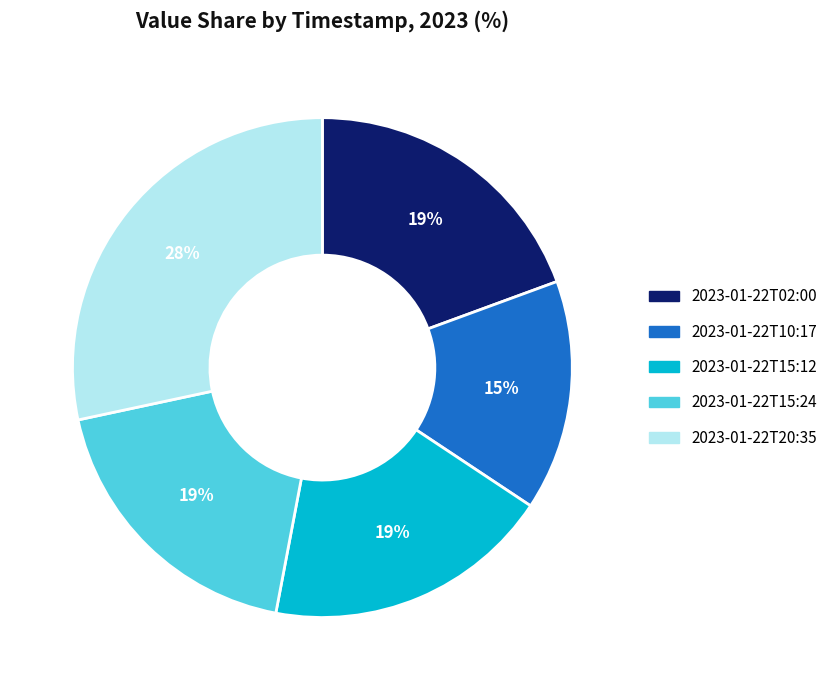

Approximately how many times larger is the value at 2023-01-22T20:35 compared to 2023-01-22T15:12?

1.5